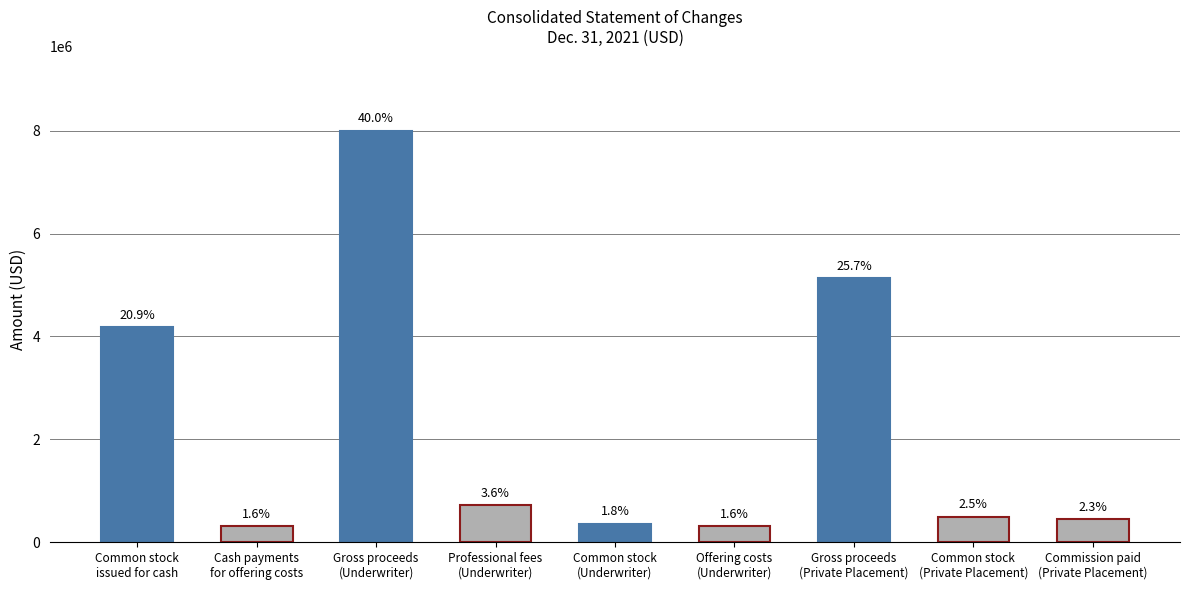

Does the chart contain any negative values?

No